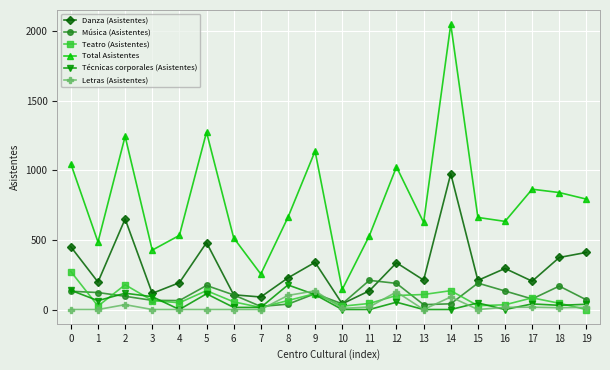

What is the difference between the Música (Asistentes) values at 18 and 0?

37.1